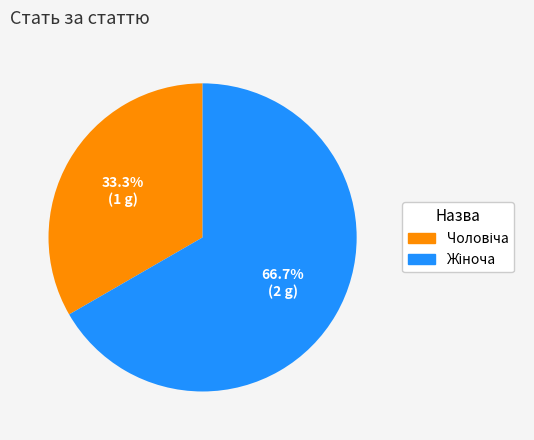

To the nearest percent, what is the difference between the largest and smallest slice percentages?

33%